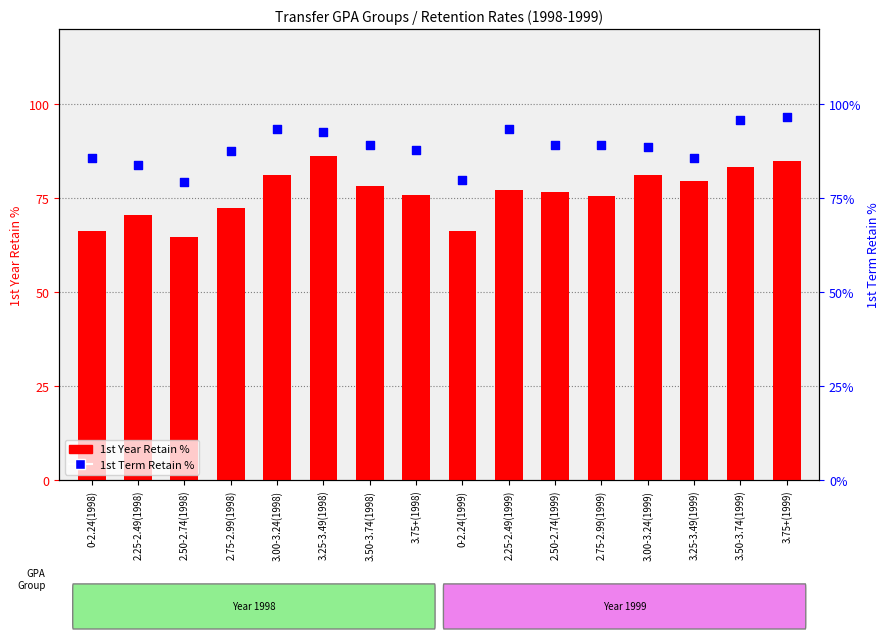

Which series contains the highest Y value?

1st Term Retain %